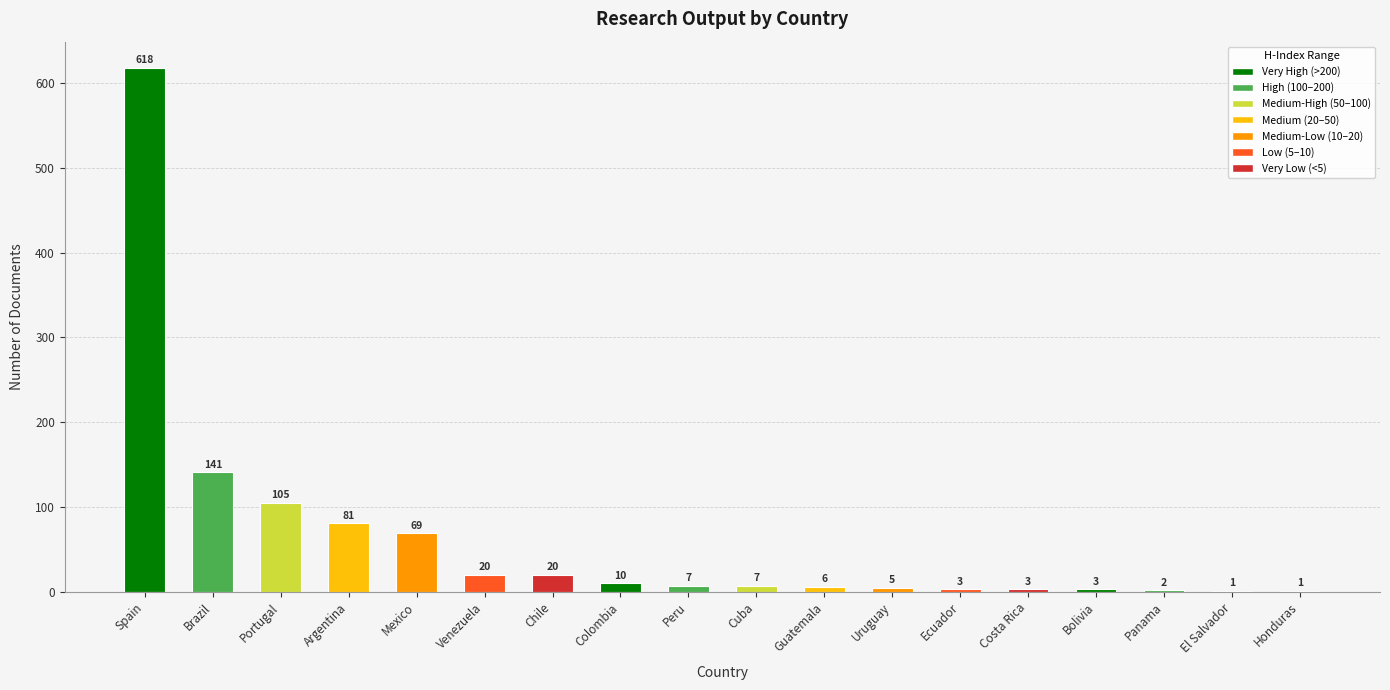

What is the sum of the values at Costa Rica and Honduras?

4